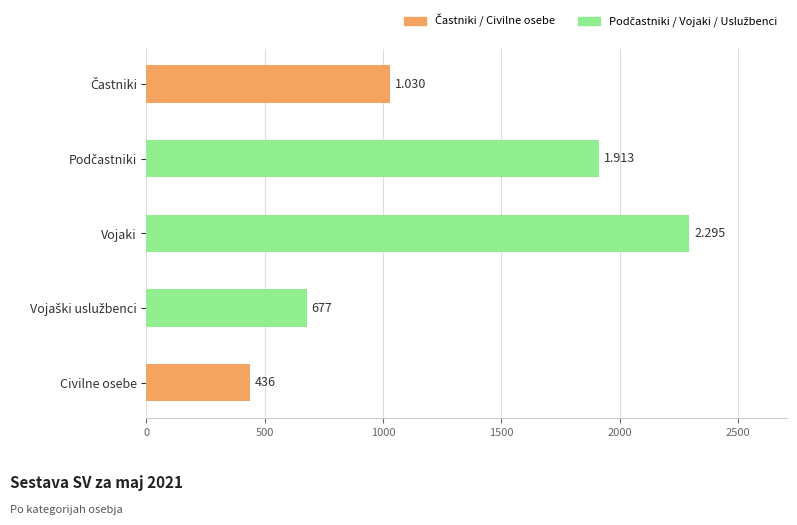

Does the chart contain stacked bars?

No